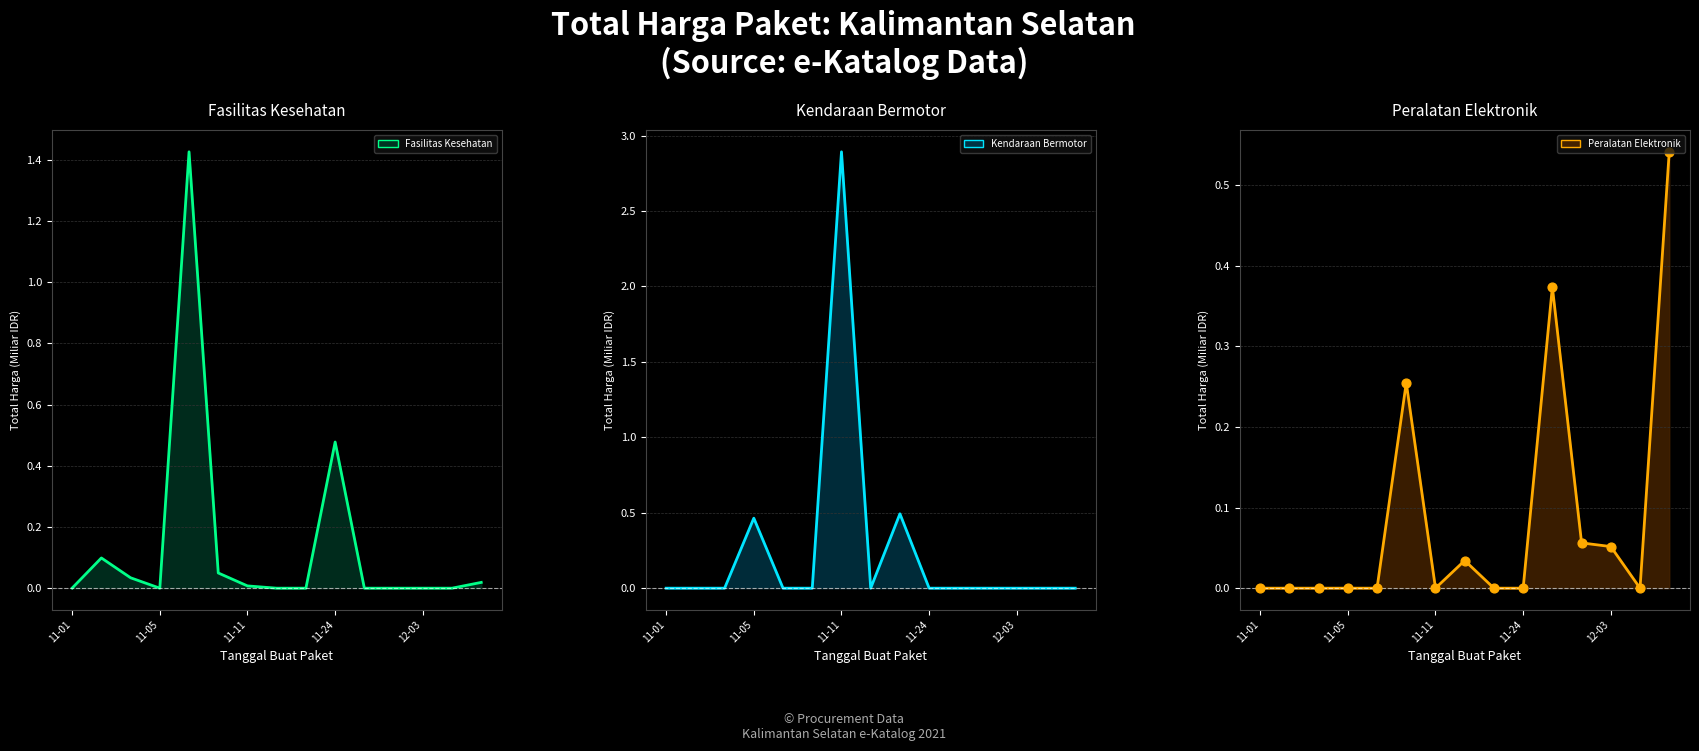

Which series contains the highest Y value?

Kendaraan Bermotor line